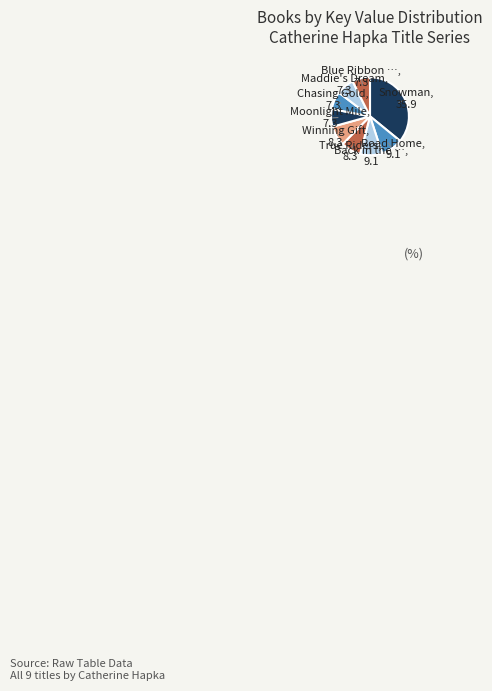

Count the number of slices in the pie.

9